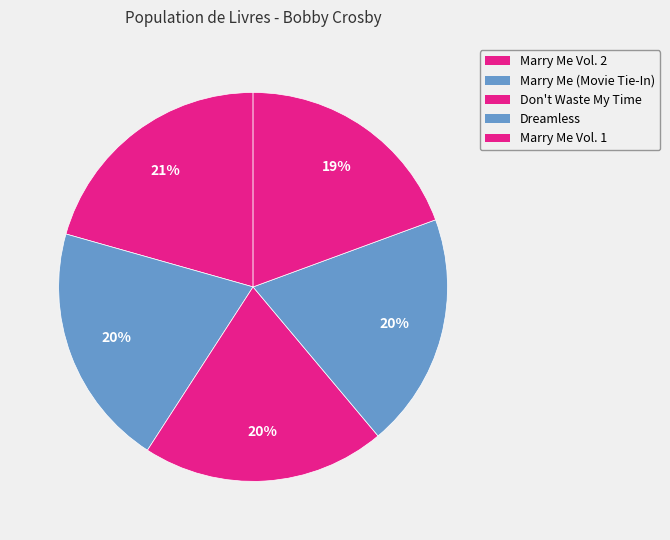

To the nearest percent, what is the combined percentage of Dreamless and Don't Waste My Time?

40%